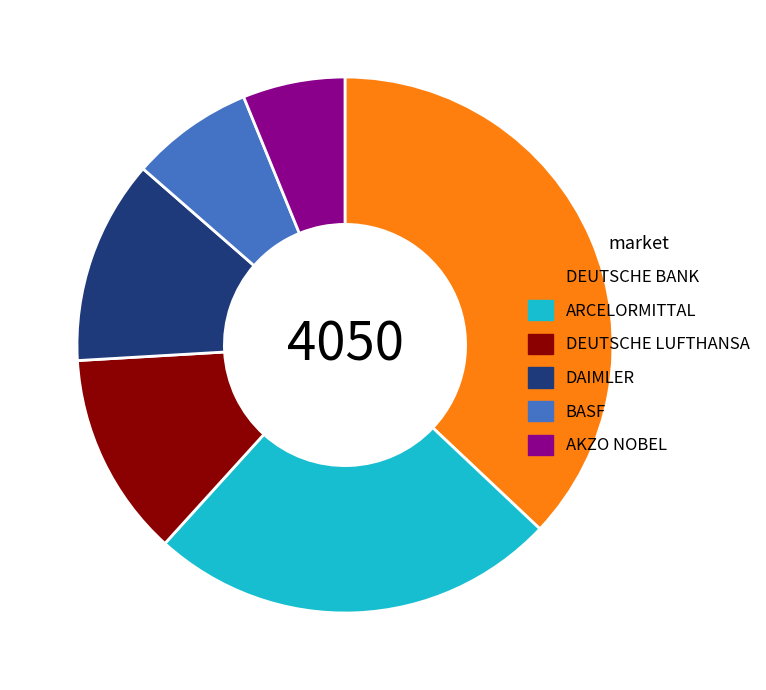

Do DAIMLER and BASF together represent more than half of the pie?

No